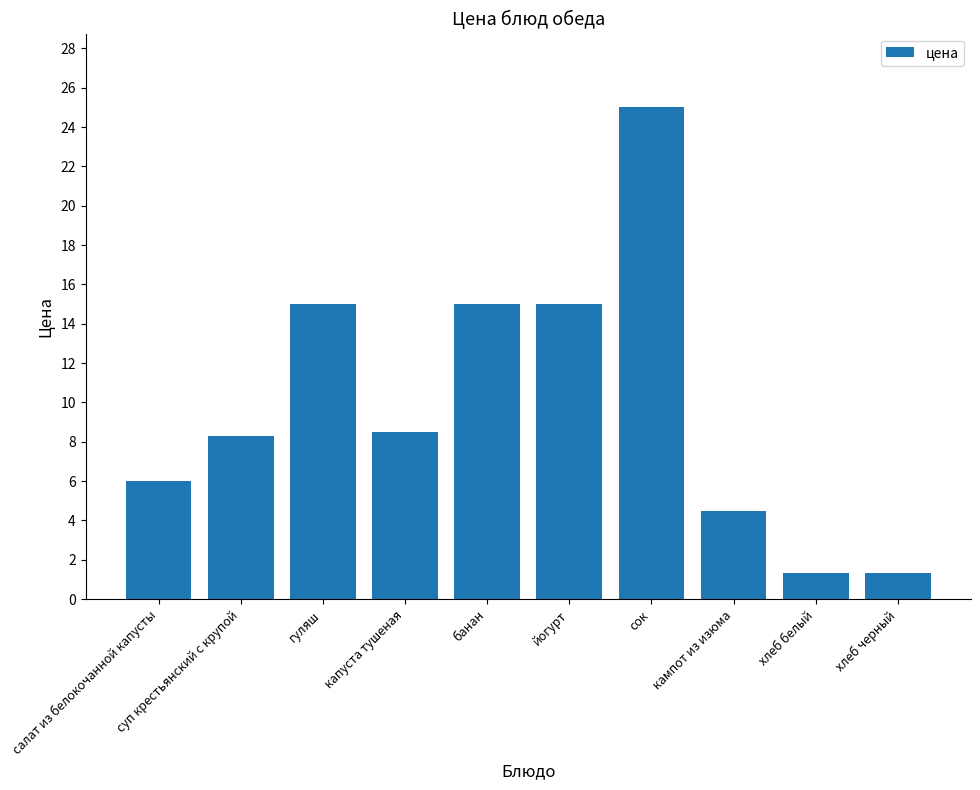

What is the difference between the values at сок and гуляш?

10.0